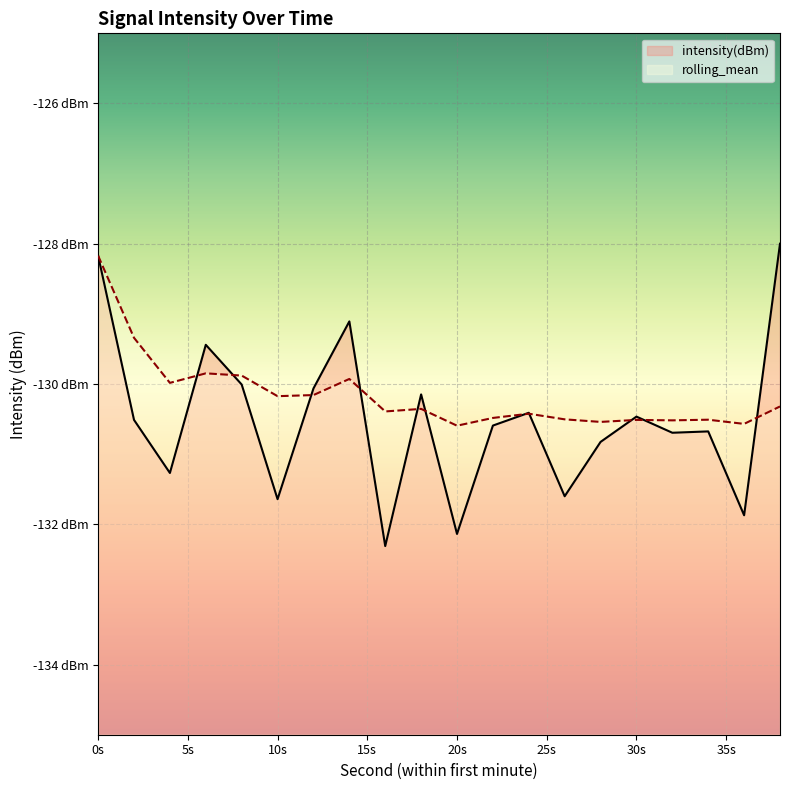

What is the sum of all intensity(dBm) values?

-2609.9